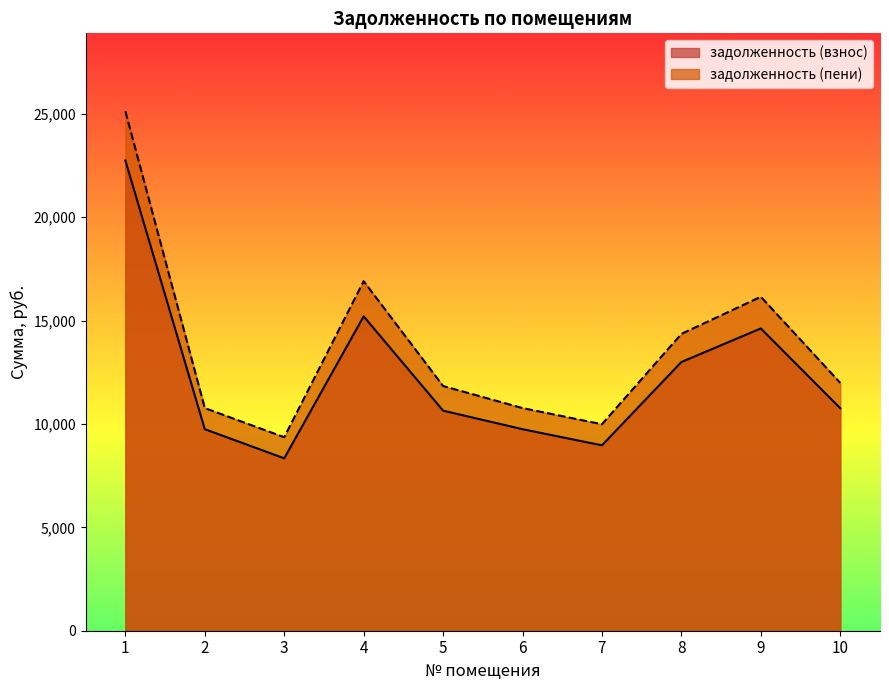

Reading left to right, list all the values displayed in this chart.

задолженность (взнос): 1=22738.8	2=9745.2	3=8337.3	4=15202.0	5=10641.4	6=9745.2	7=8965.2	8=12993.6	9=14617.8	10=10758.2
задолженность (пени): 1=25120.2	2=10765.8	3=9357.9	4=16903.0	5=11832.1	6=10765.8	7=9985.8	8=14354.4	9=16148.7	10=11983.0